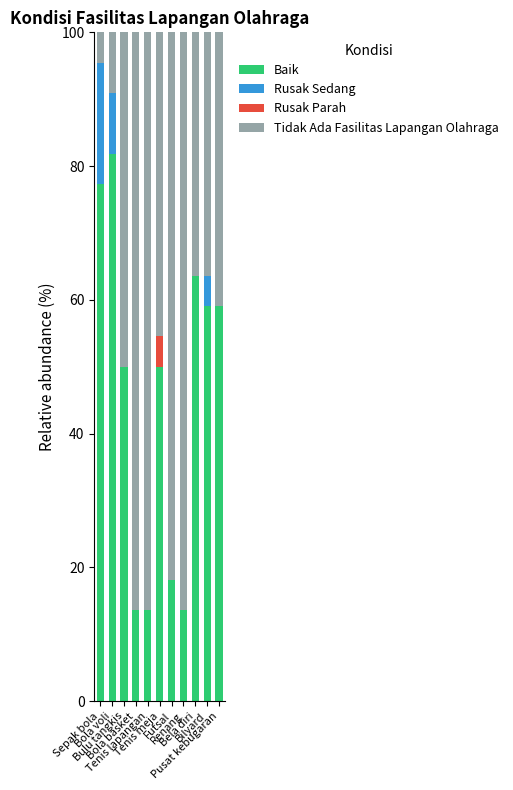

What is the maximum value for Baik?

81.8